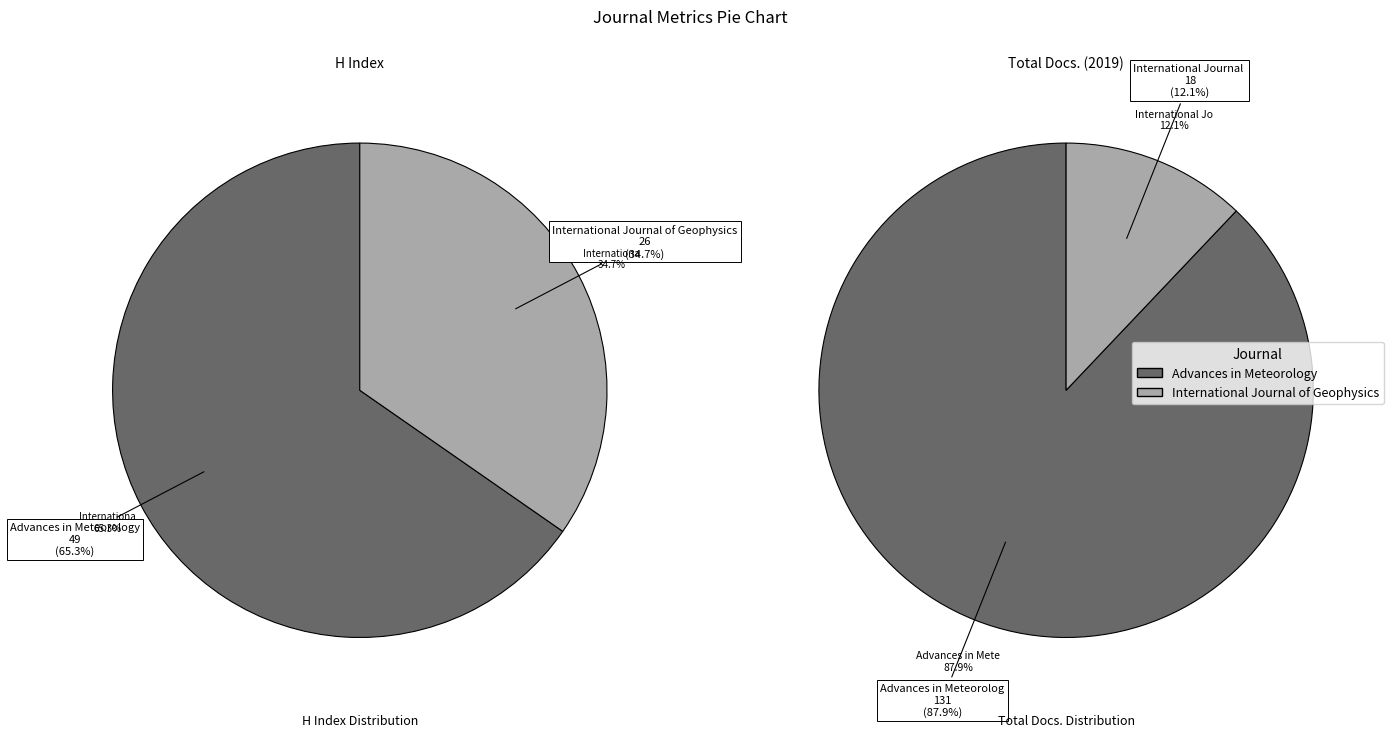

How much of the chart is everything except Advances in Meteorology?

12.1%